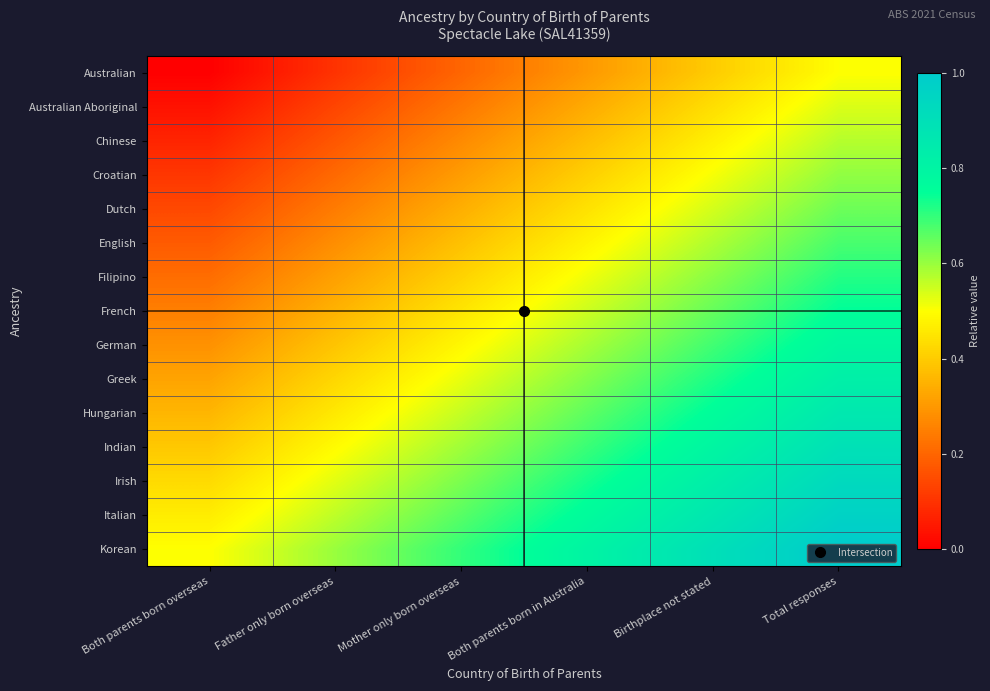

At how many categories does at least one series exceed 0?

6